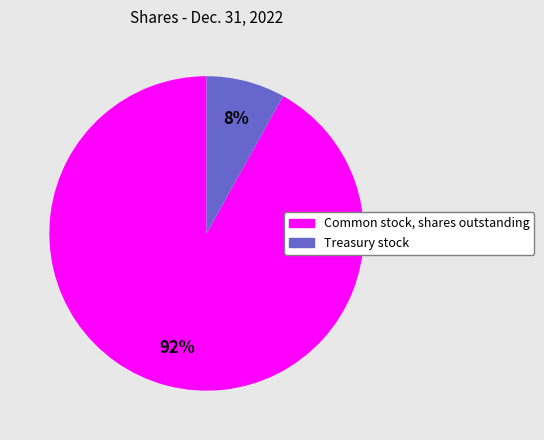

What is the majority slice?

Common stock, shares outstanding